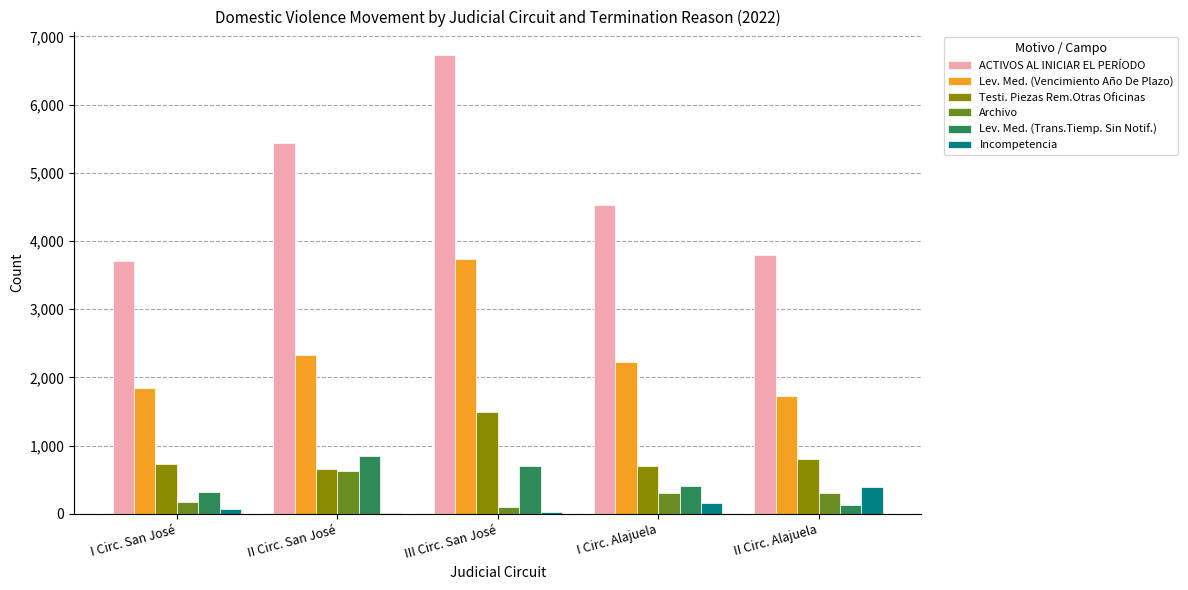

At which category is the sum across all series the highest?

III Circ. San José